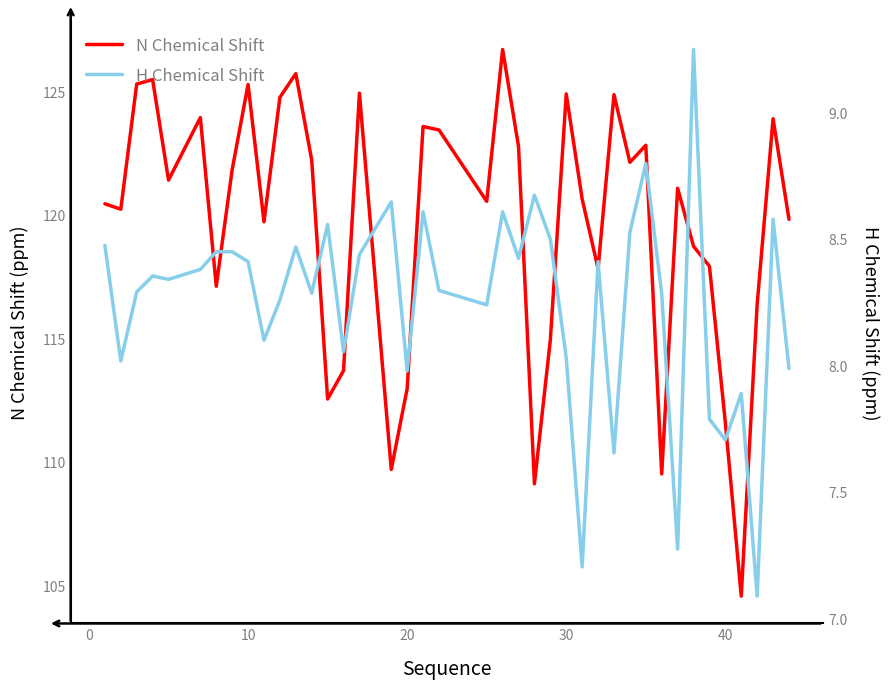

What is the lowest value of the N Chemical Shift series?

104.6